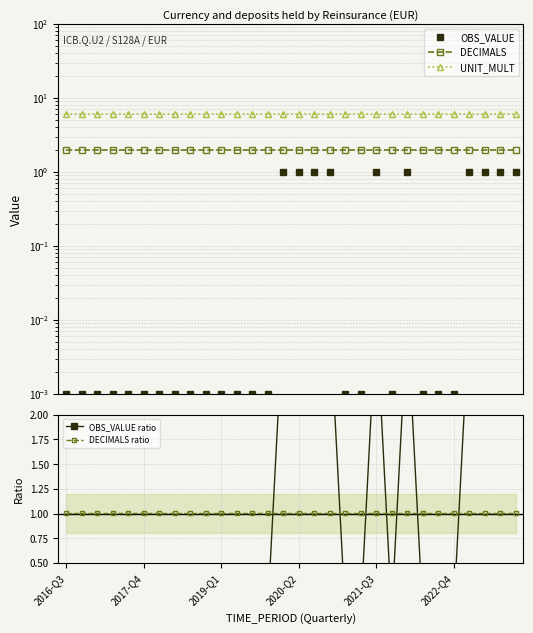

What is the sum of all UNIT_MULT values?

180.0